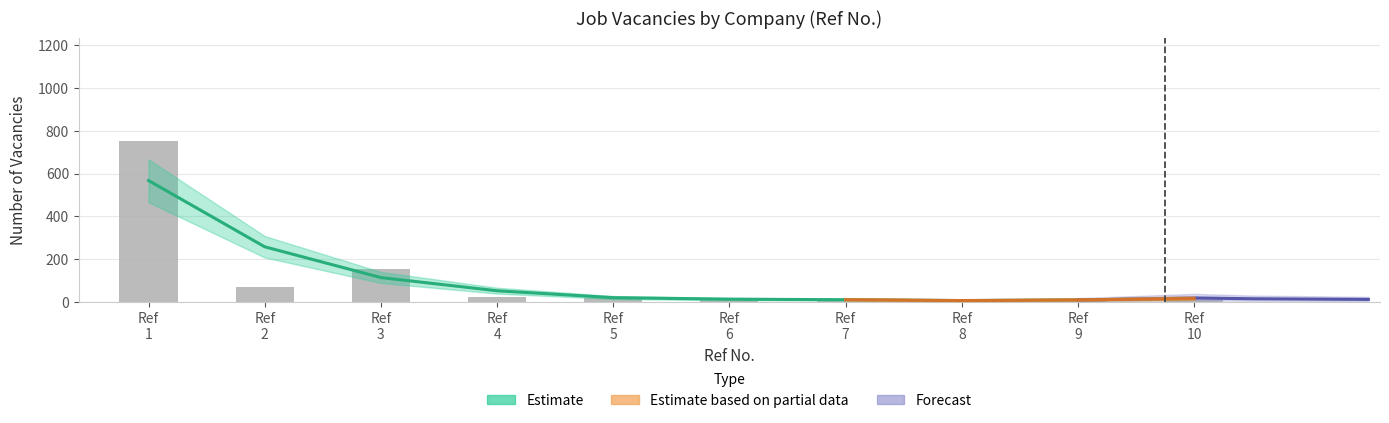

The chart shows a value of 15 at Ref 7. True or false?

True